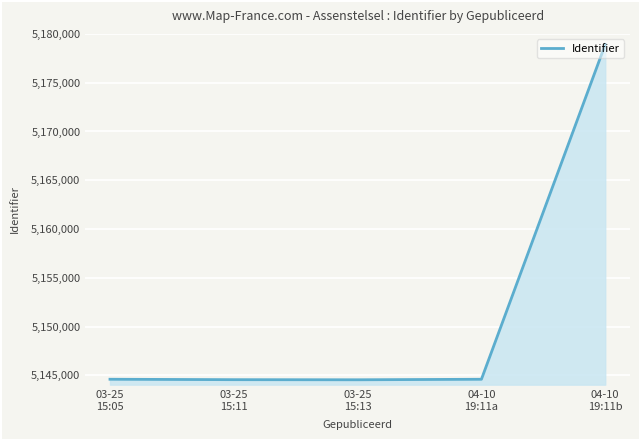

What is the smallest value displayed?

5144556